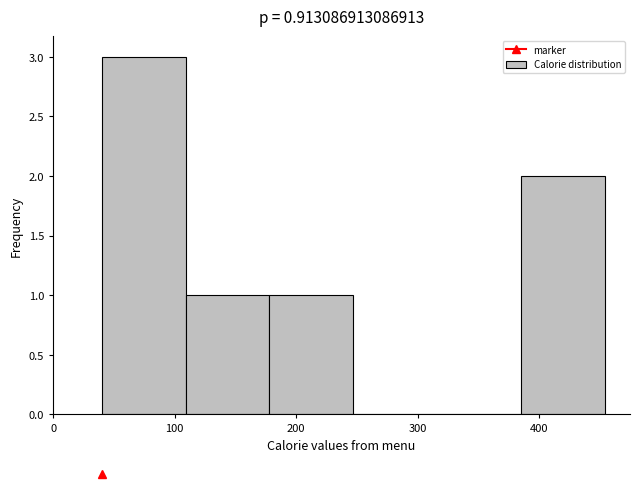

Reading left to right, transcribe this chart: for each bar, give the range it covers on the x-axis and its height. Neither the bar edges nor the heights are printed on the chart, so give them approximately, as read against the axes.

40 to 109: 3
109 to 178: 1
178 to 247: 1
247 to 316: 0
316 to 385: 0
385 to 454: 2